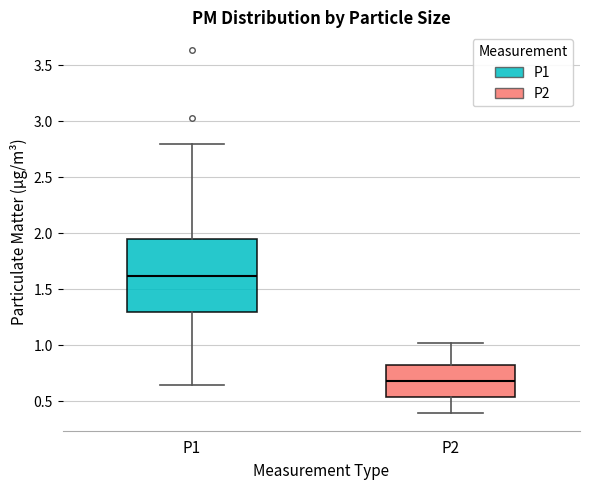

Which box has the highest median line?

P1